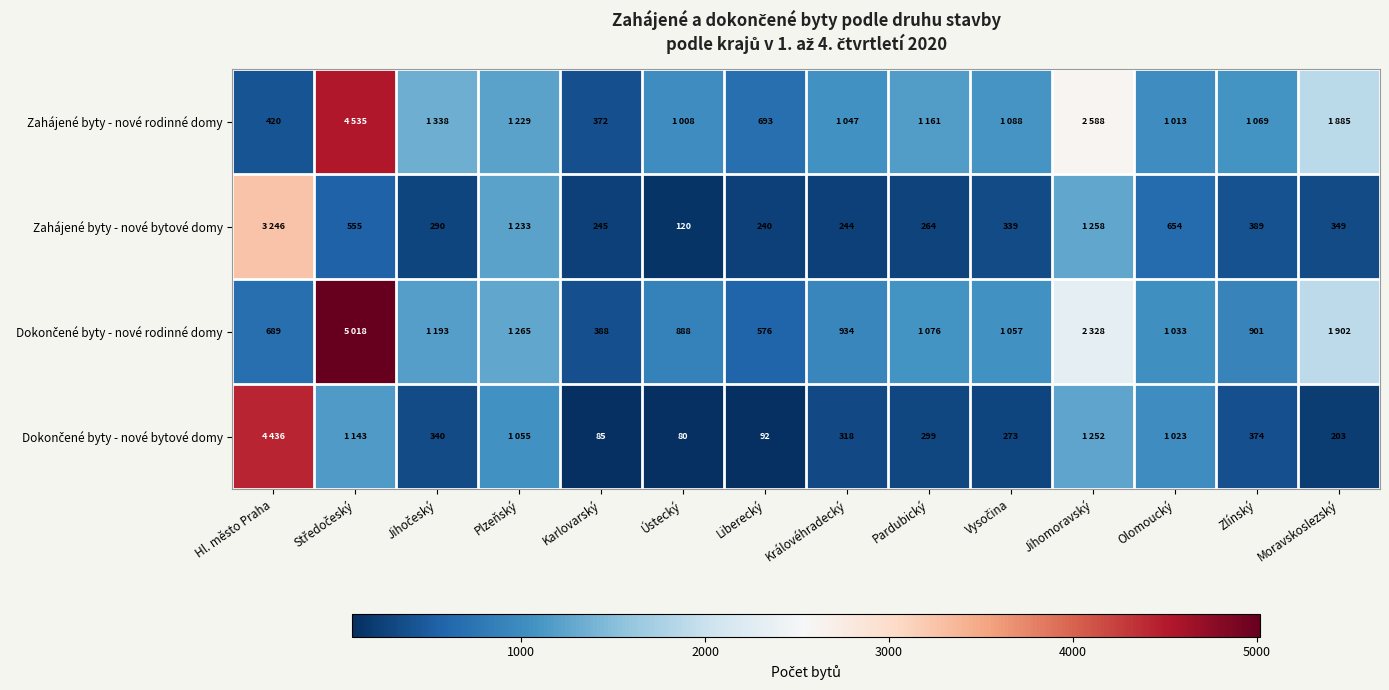

Between Olomoucký and Hl. město Praha, which is larger?

Olomoucký